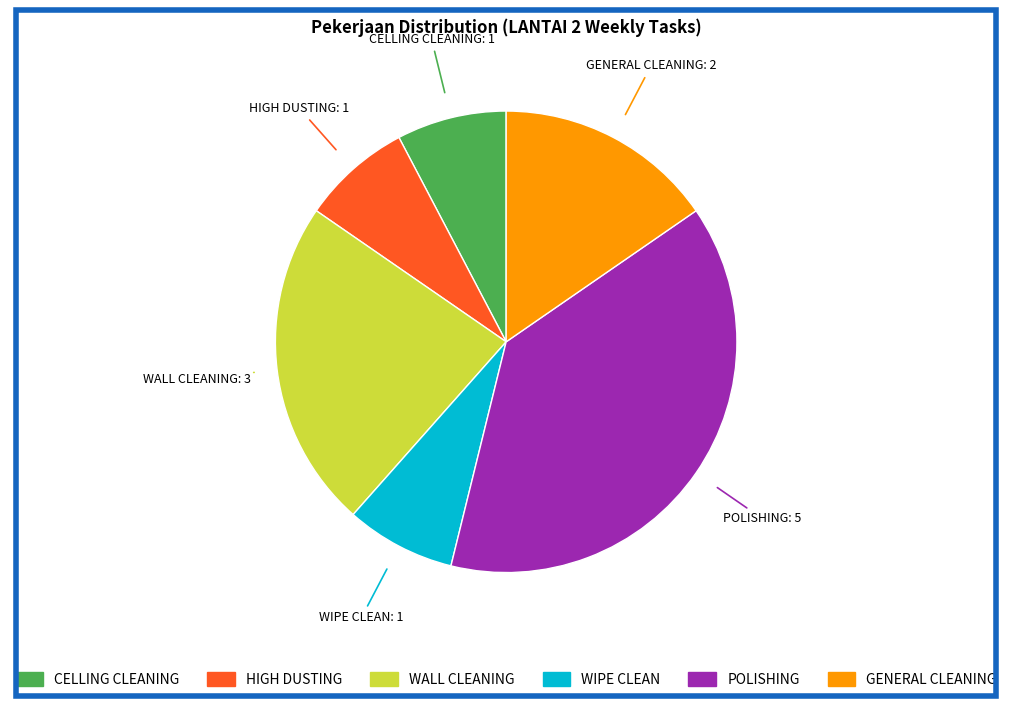

Is it true that WIPE CLEAN is 21% of the pie?

False